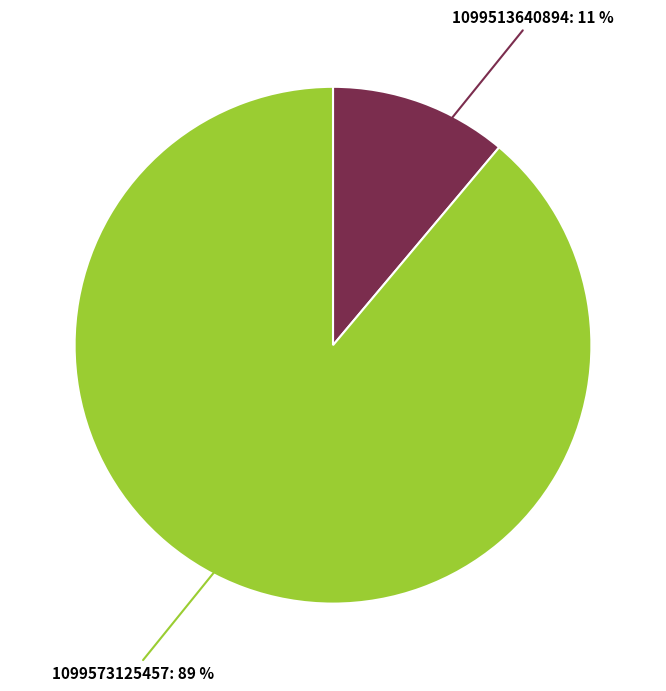

Is there any slice that represents more than half of the pie?

Yes